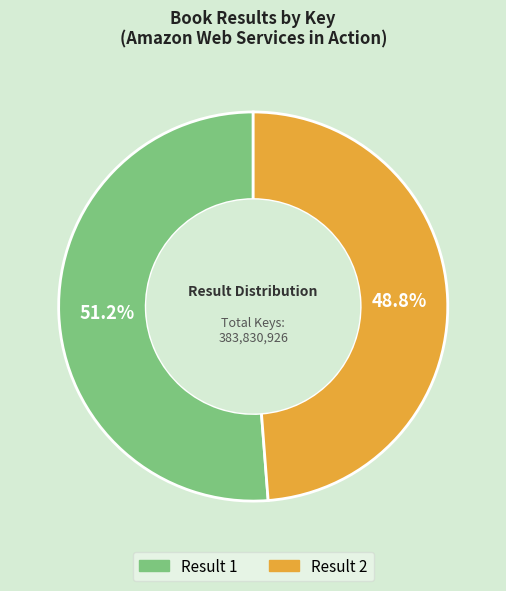

Is there any slice that represents more than half of the pie?

Yes